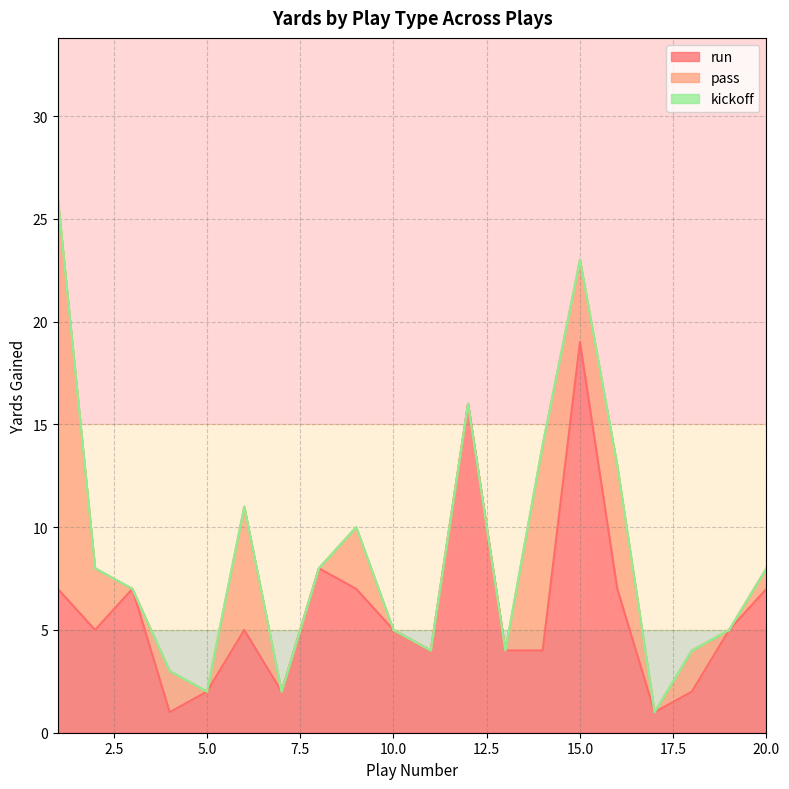

Count the number of categories in the chart.

20